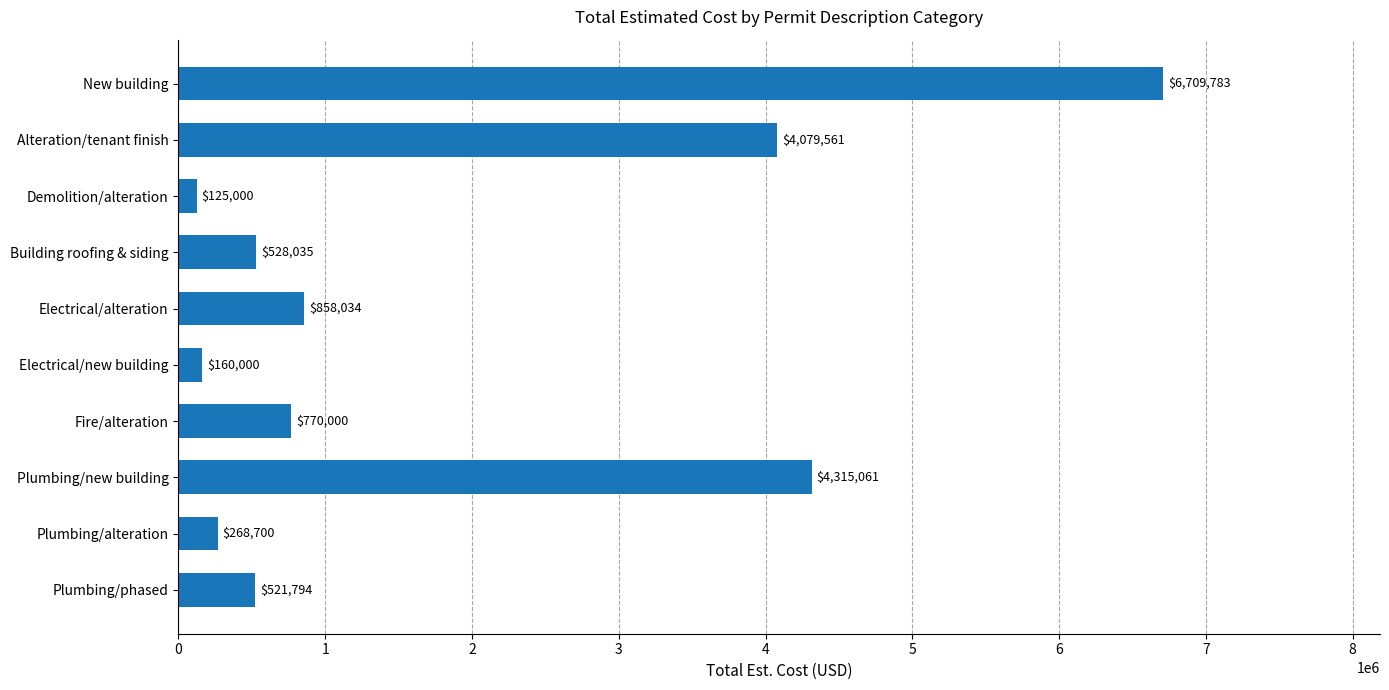

What is the smallest value displayed?

125000